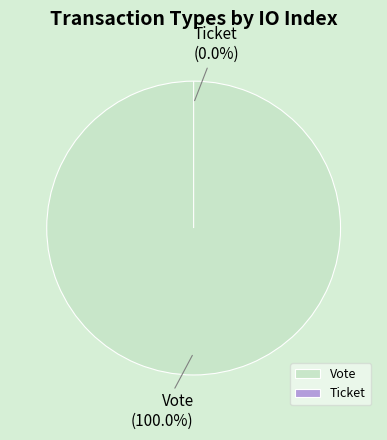

True or false: Vote accounts for 86% of the total.

False